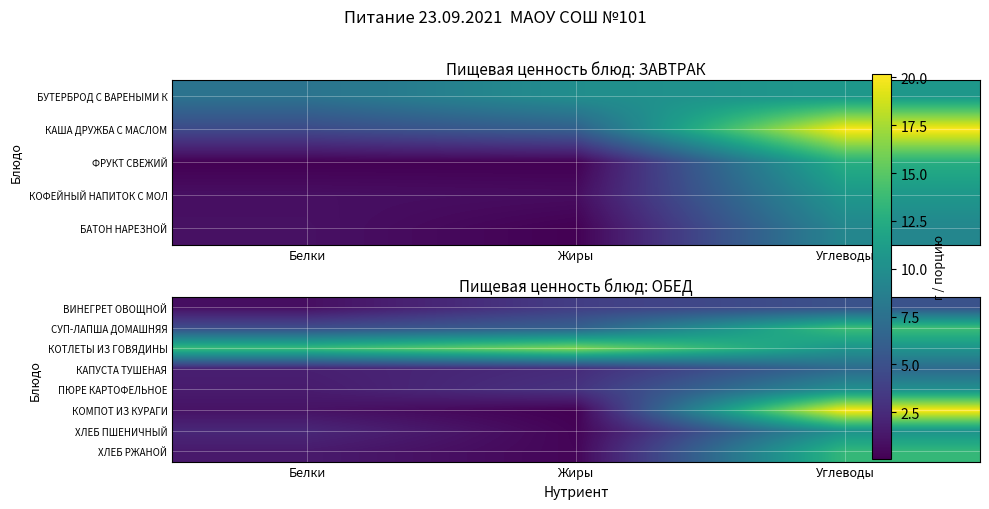

What value does the ХЛЕБ РЖАНОЙ series have at Жиры?

0.3